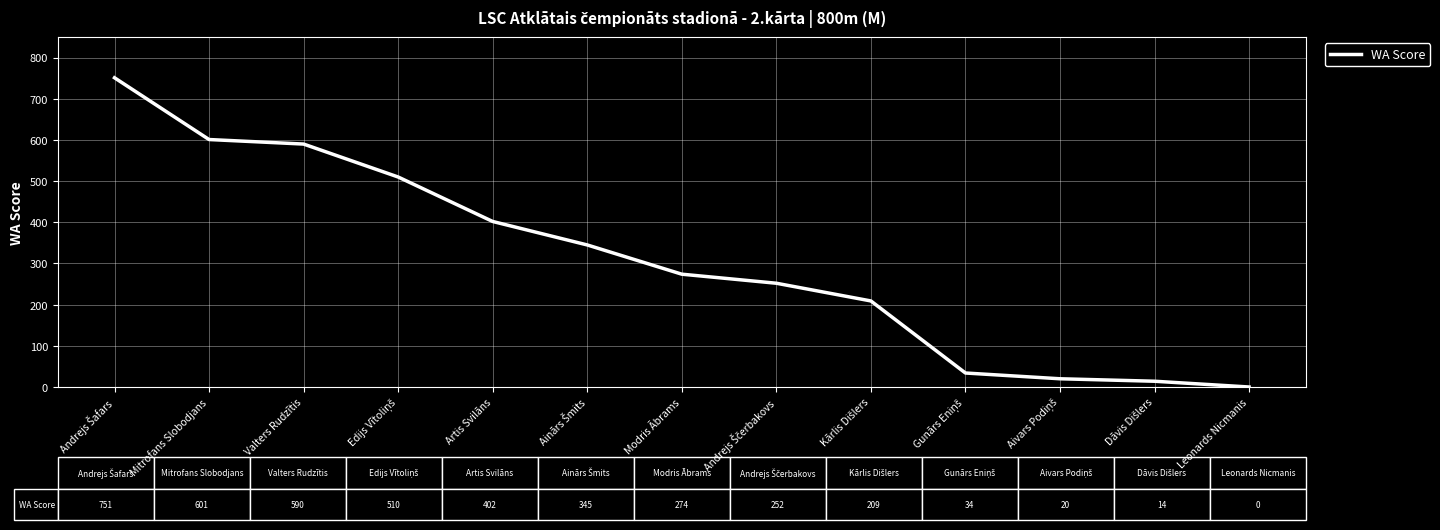

The value at Valters Rudzītis is 590. True or false?

True